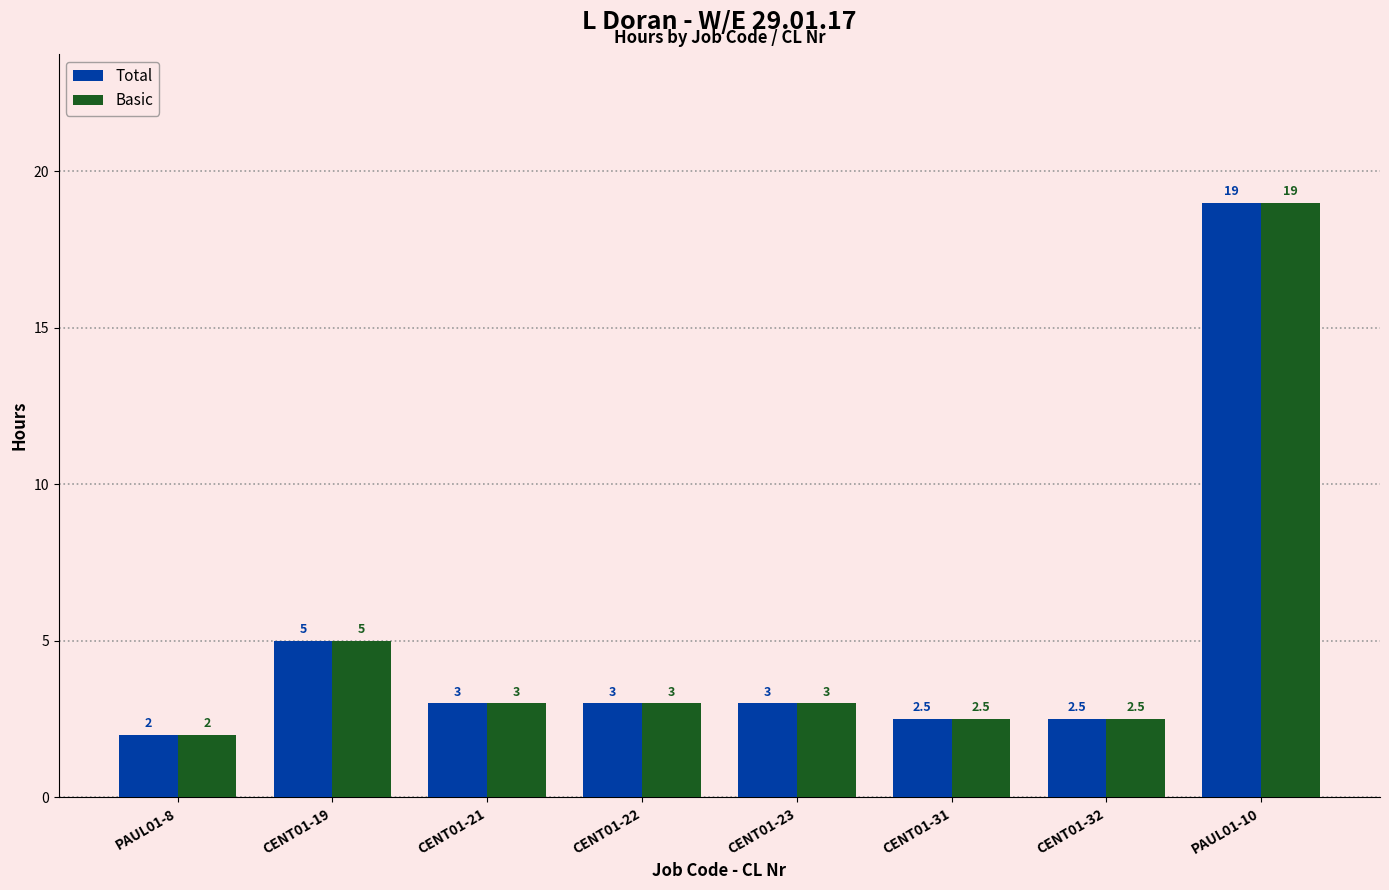

What is the highest value of the Total series?

19.0